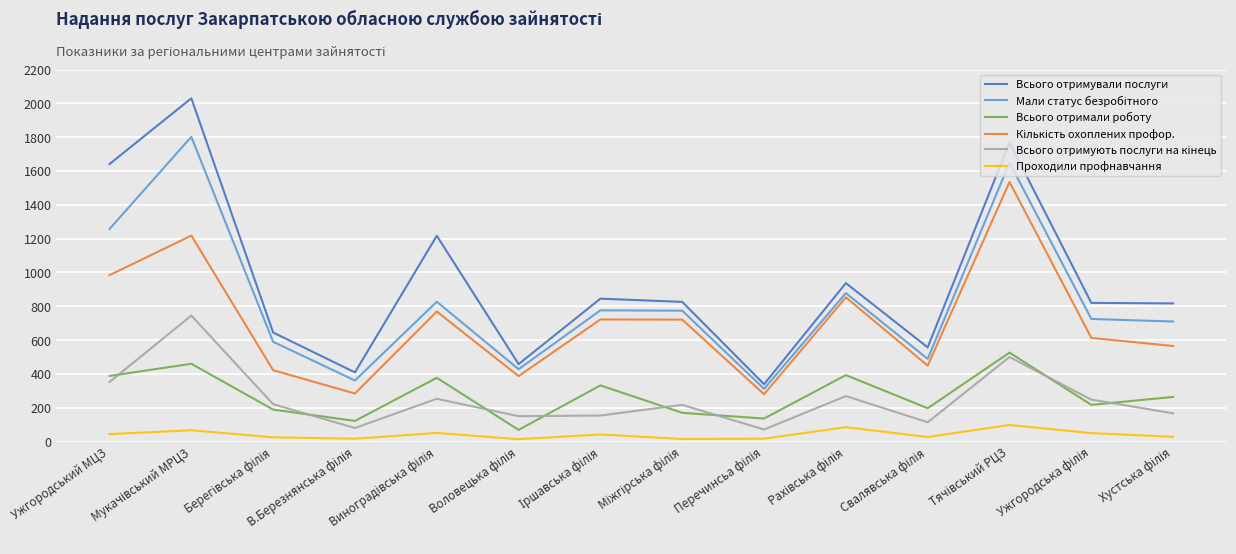

True or false: Всього отримали роботу and Всього отримували послуги intersect in this chart.

False